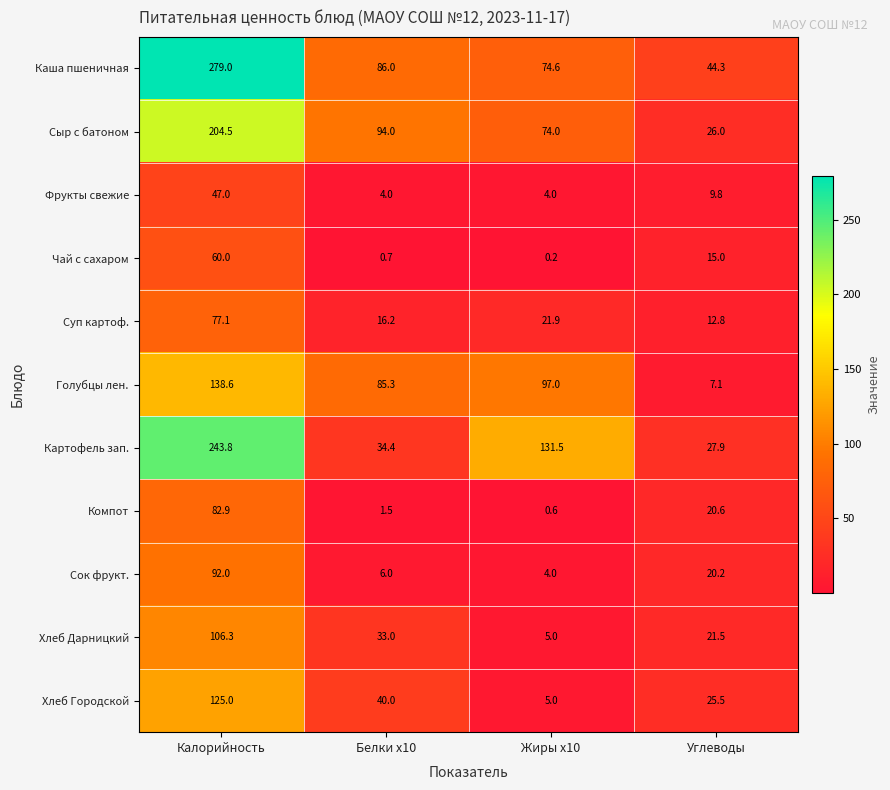

Where is Компот nearest to the value 41?

Углеводы